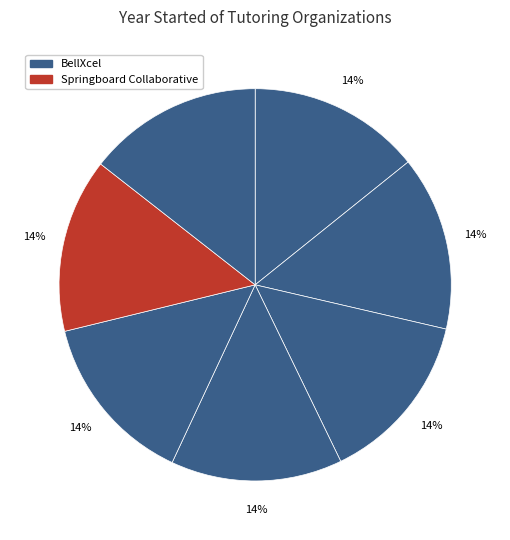

To the nearest percent, what is the average slice percentage?

14%